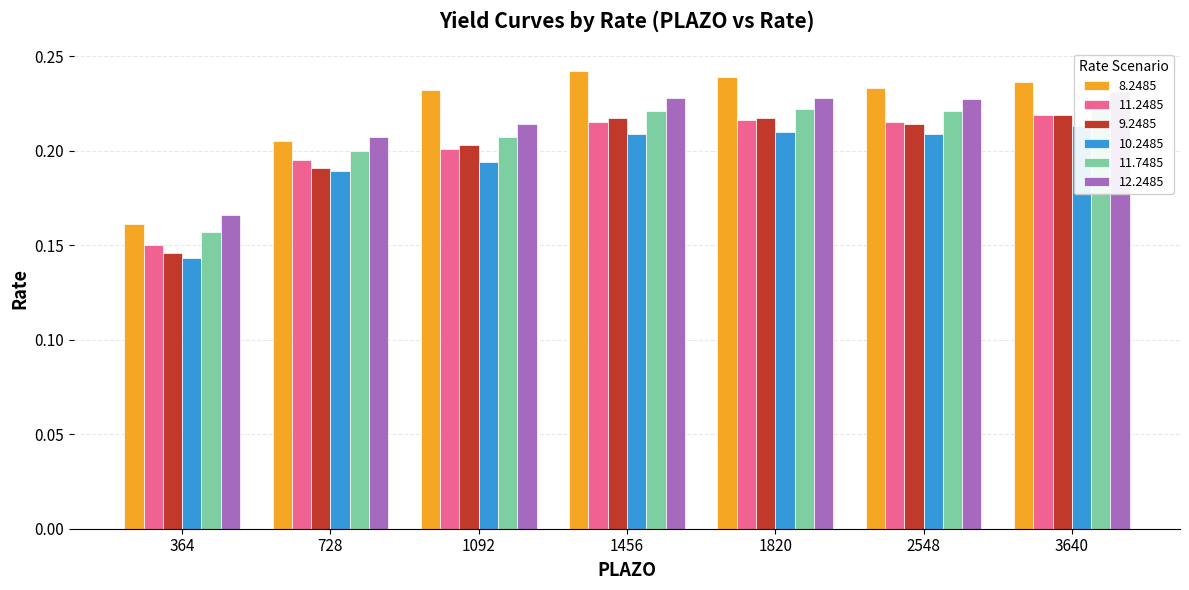

What is the difference between the 9.2485 values at 364 and 2548?

0.1